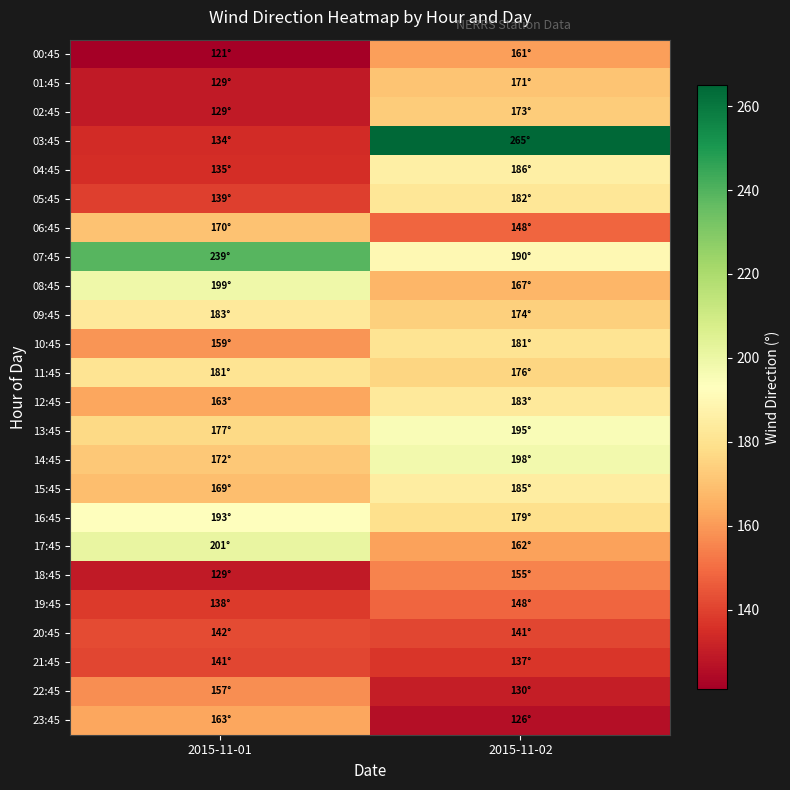

What is the smallest value displayed?

121